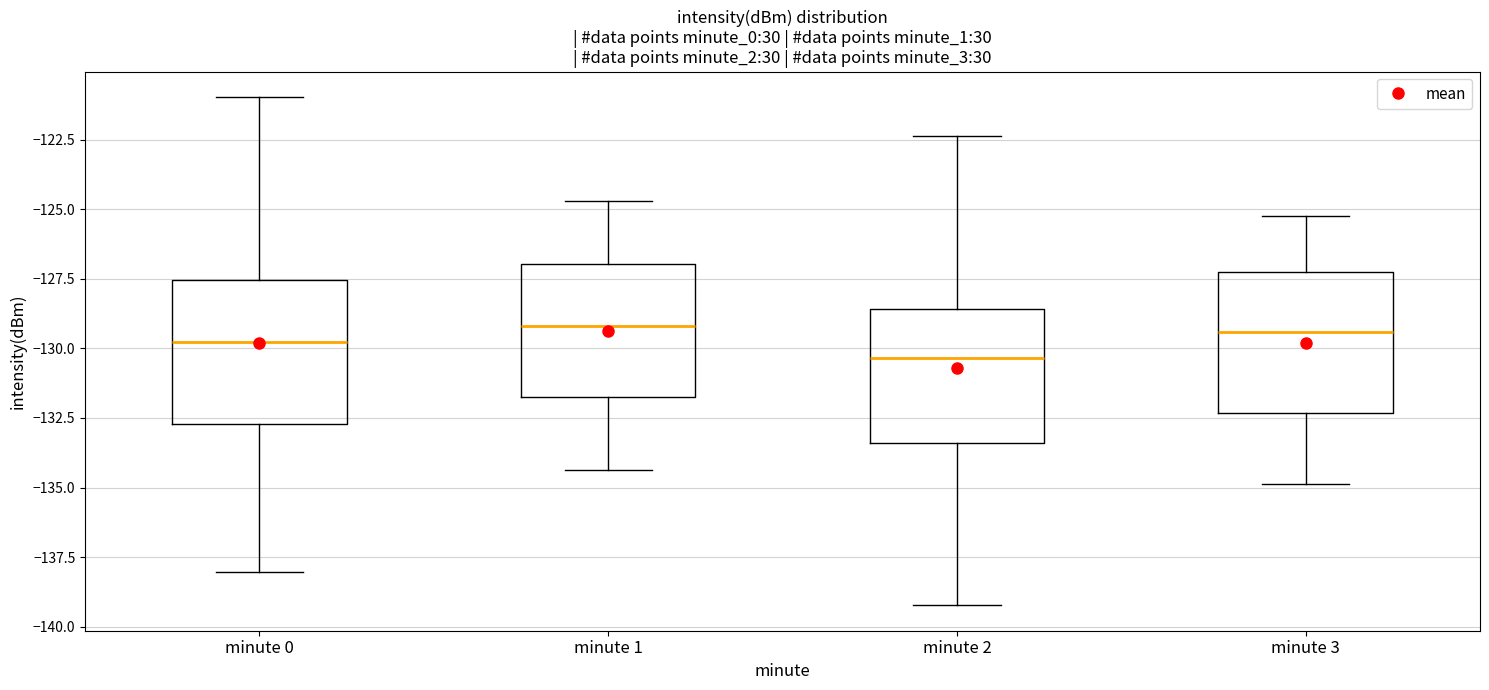

Where is the upper edge of the box for minute 0 on the y-axis? The values are not printed on the chart, so give them approximately, as read against the axis.

-127.5